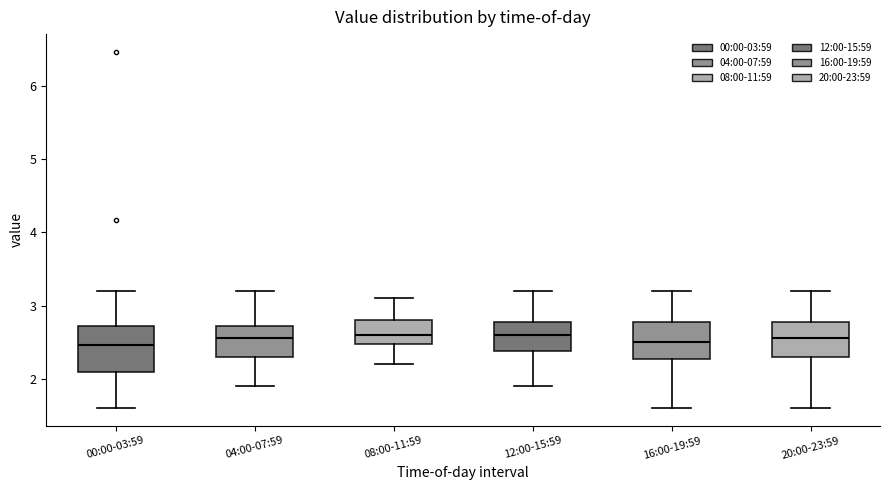

Reading left to right, read every box against the y-axis: the position of its median line, the range the box covers, and the ends of its whiskers. The values are not printed on the chart, so give them approximately, as read against the axis.

00:00-03:59: median 2.5, box 2.1 to 2.7, whiskers 1.6 to 3.2
04:00-07:59: median 2.6, box 2.3 to 2.7, whiskers 1.9 to 3.2
08:00-11:59: median 2.6, box 2.5 to 2.8, whiskers 2.2 to 3.1
12:00-15:59: median 2.6, box 2.4 to 2.8, whiskers 1.9 to 3.2
16:00-19:59: median 2.5, box 2.3 to 2.8, whiskers 1.6 to 3.2
20:00-23:59: median 2.6, box 2.3 to 2.8, whiskers 1.6 to 3.2